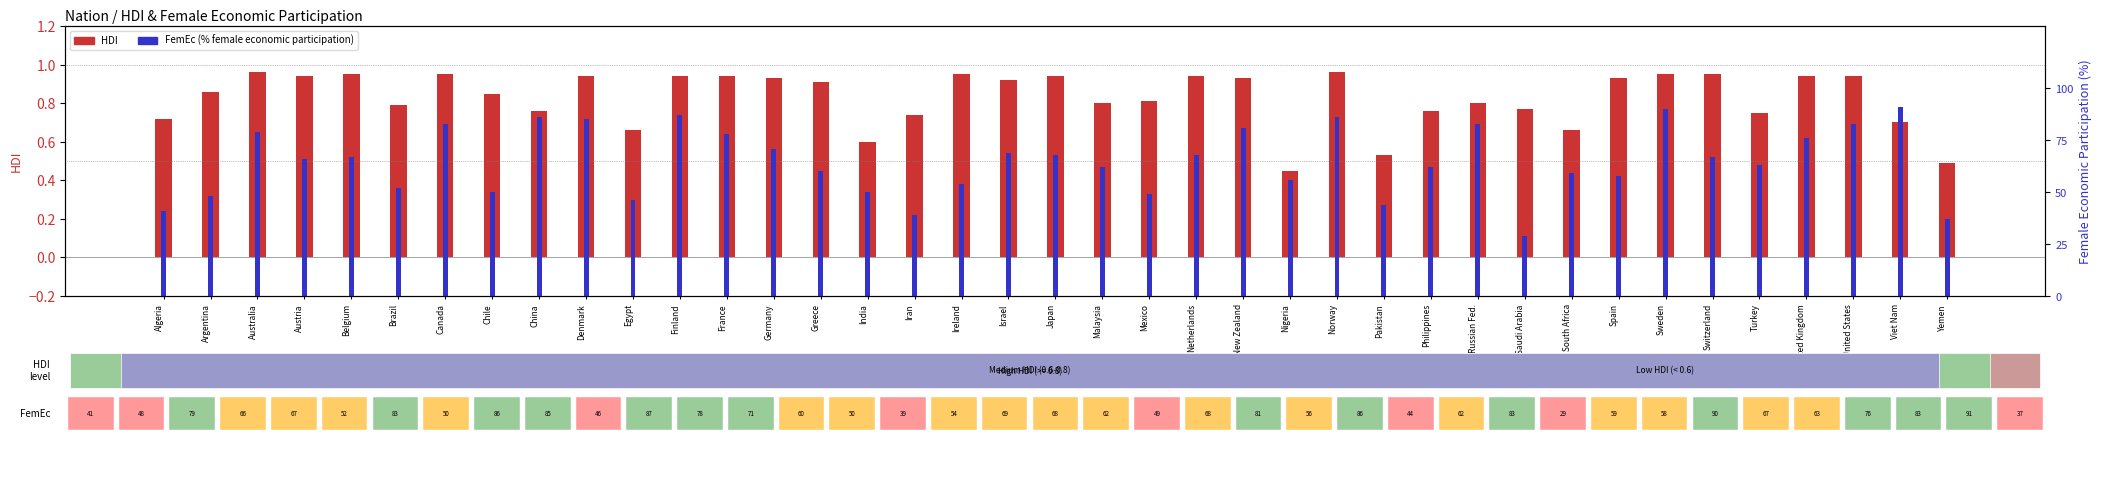

What is the average value of the FemEc (% participation) series?

64.7